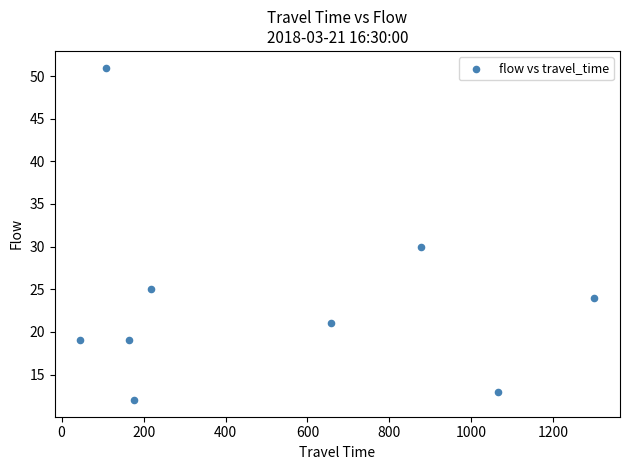

What Y value in the scatter plot is closest to 31?

30